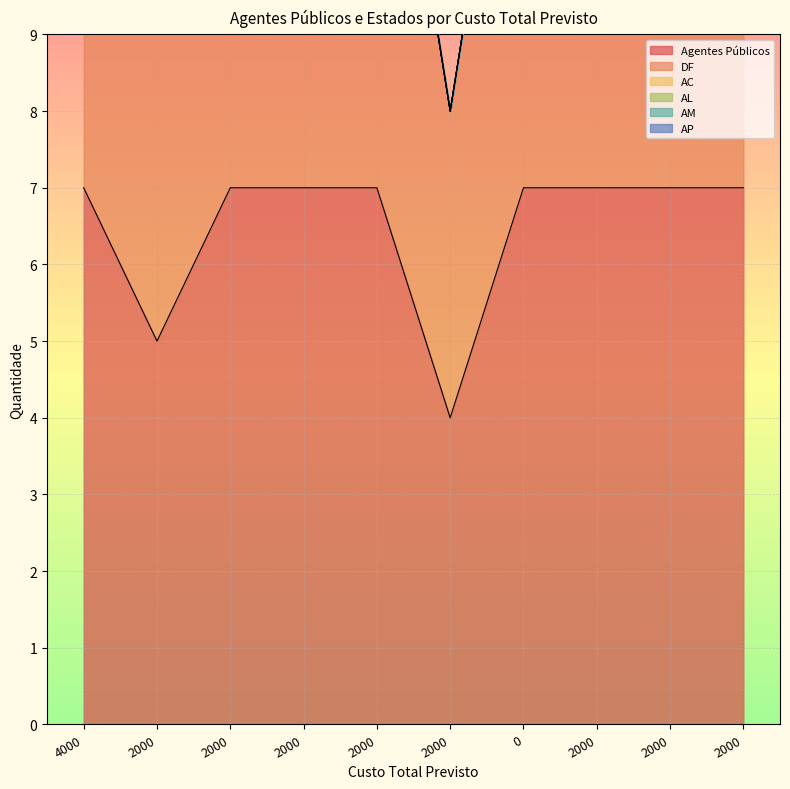

True or false: AL and DF cross at least once.

False